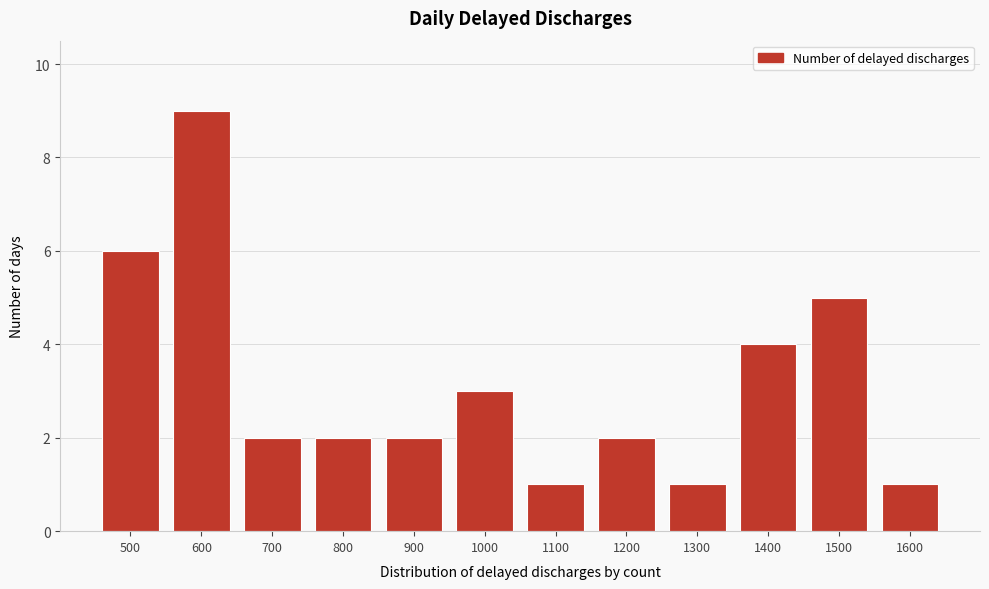

Reading right to left, extract all data points from this chart.

1	5	4	1	2	1	3	2	2	2	9	6